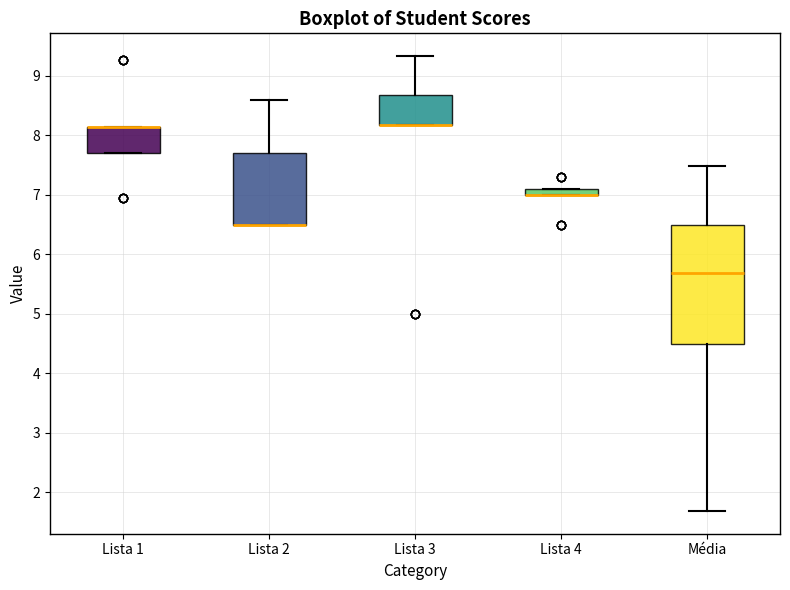

Where is the lower edge of the box for Lista 4 on the y-axis? The values are not printed on the chart, so give them approximately, as read against the axis.

7.0